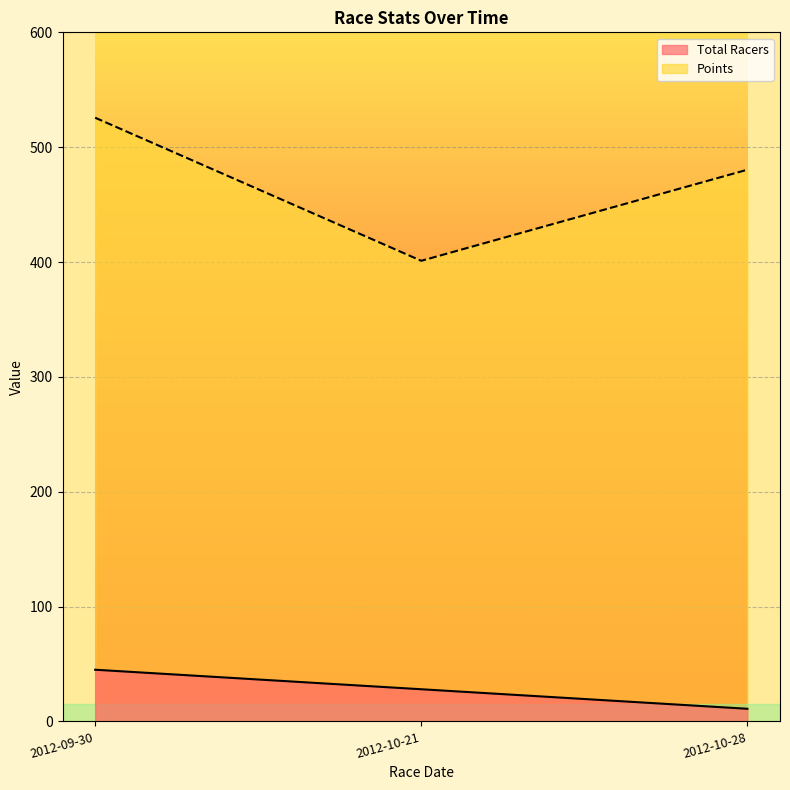

Reading left to right, list all the values displayed in this chart.

Total Racers: 45.0	28.0	11.0
Points: 525.7	401.1	480.4